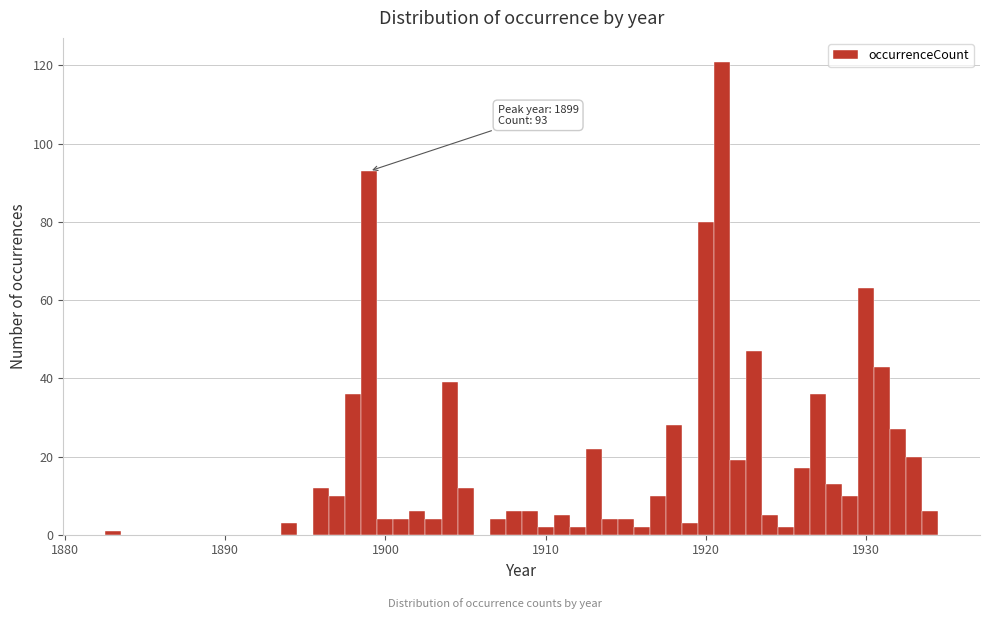

Read against the x-axis, roughly where is the centre of the tallest bar?

1921